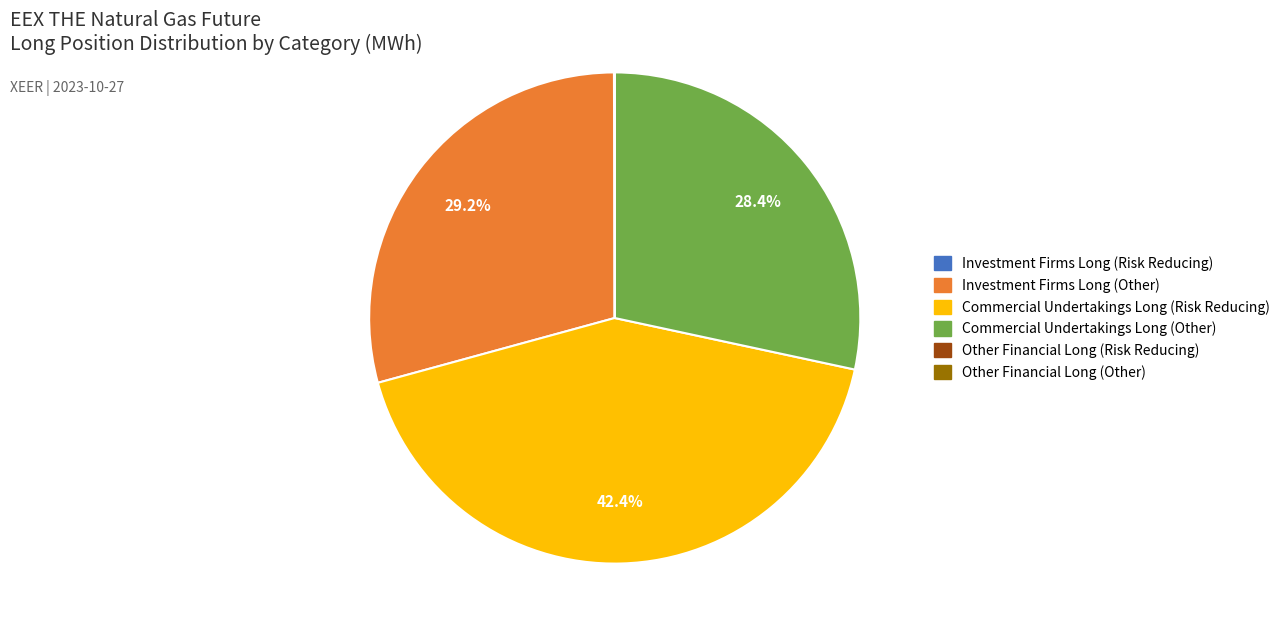

Which slice is the largest?

Commercial Undertakings Long (Risk Reducing)